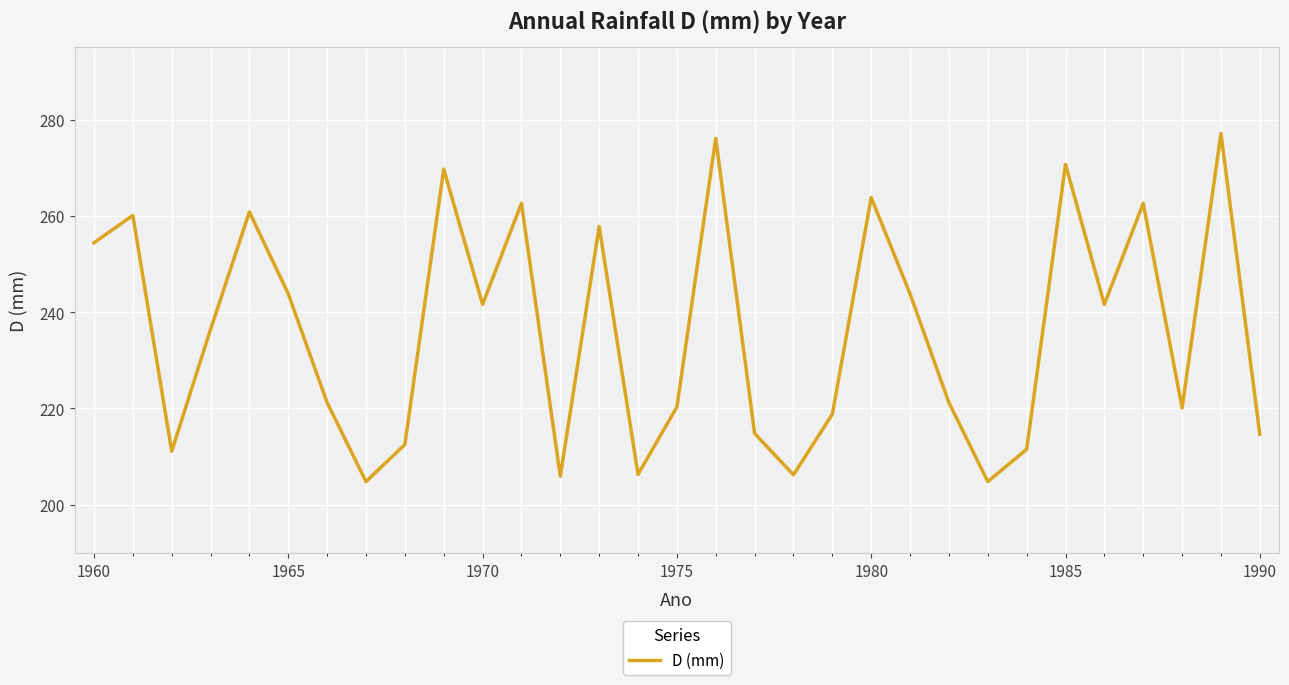

What is the difference between the maximum and minimum values?

72.3